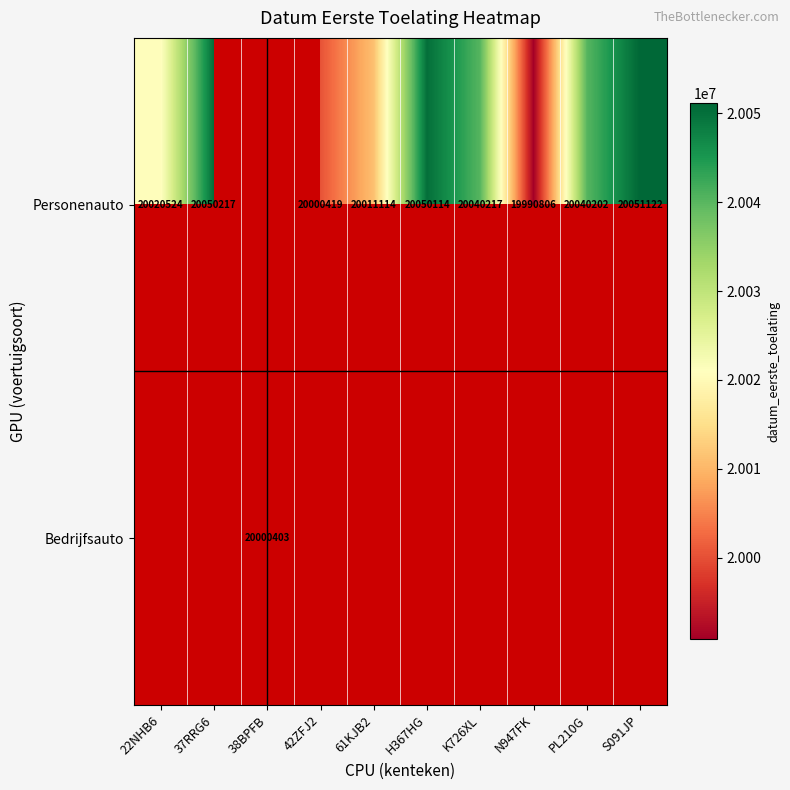

What is the difference between the Personenauto values at 37RRG6 and K726XL?

10000